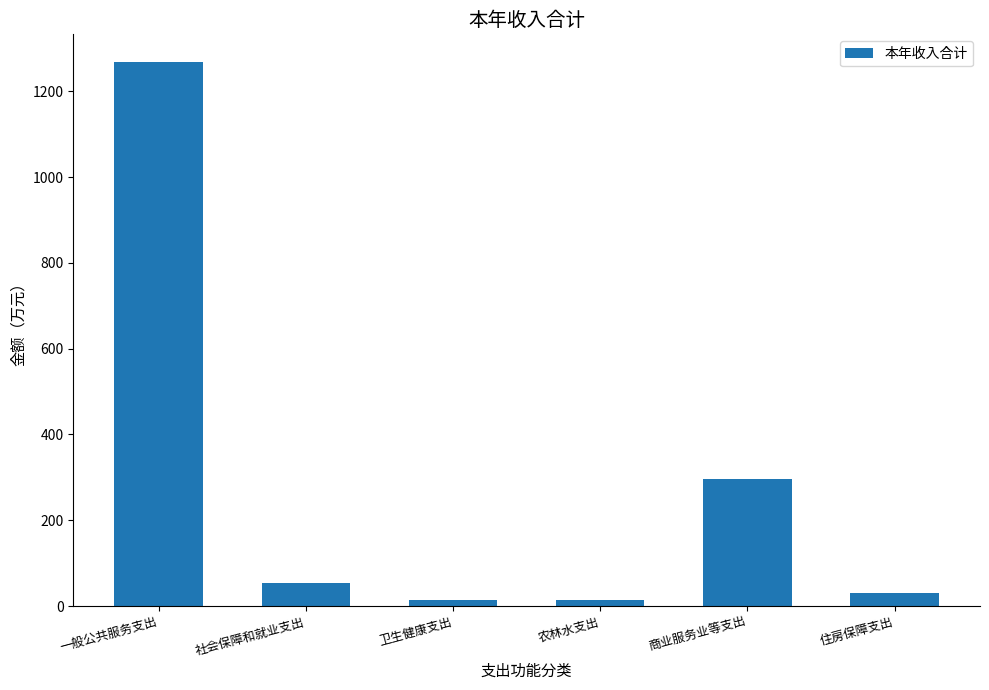

What is the value of the 5th bar from the left?

296.4